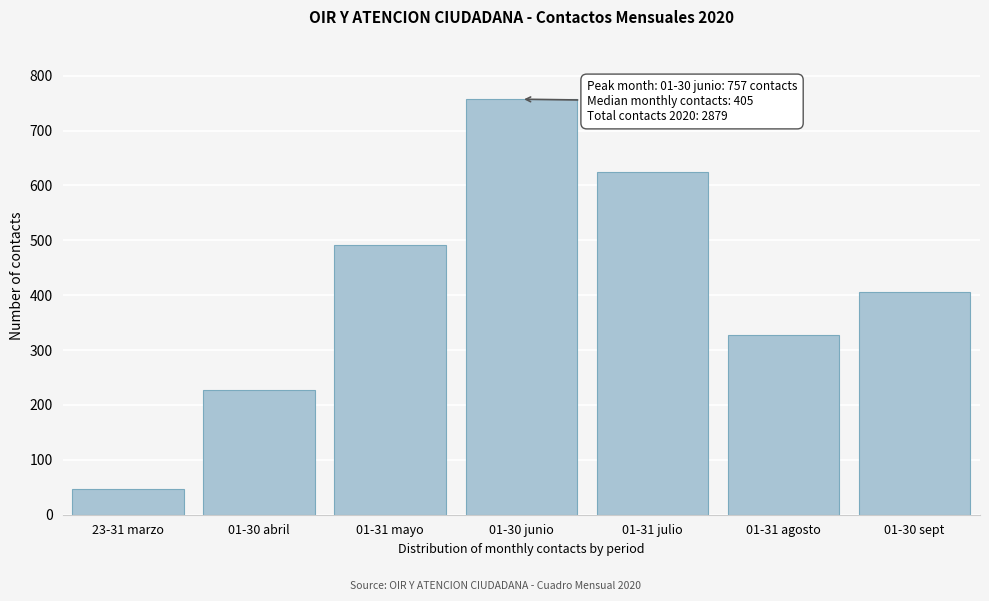

Reading left to right, transcribe all the data shown in this chart.

23-31 marzo=47	01-30 abril=227	01-31 mayo=491	01-30 junio=757	01-31 julio=624	01-31 agosto=328	01-30 sept=405